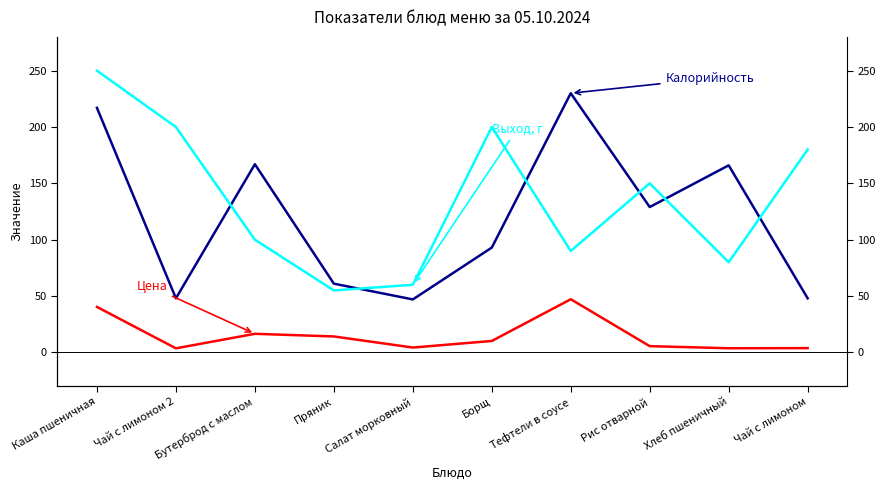

How many interior local valleys does the Цена series have?

3